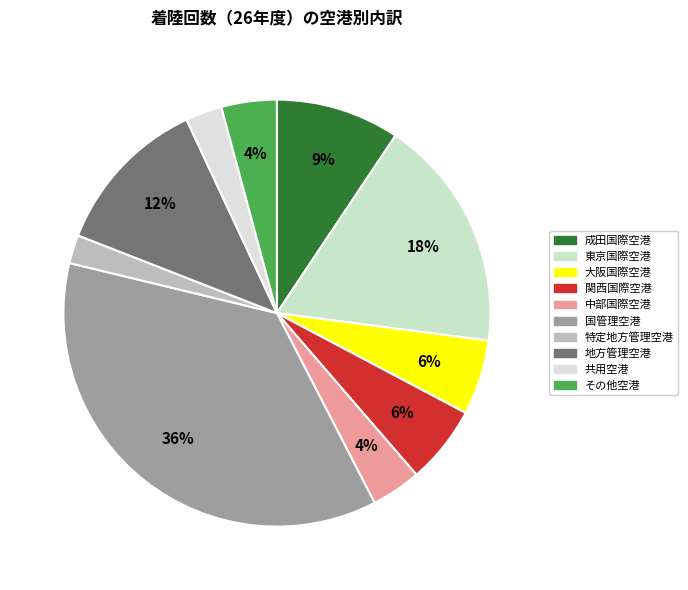

Which category has the biggest portion of the pie?

国管理空港